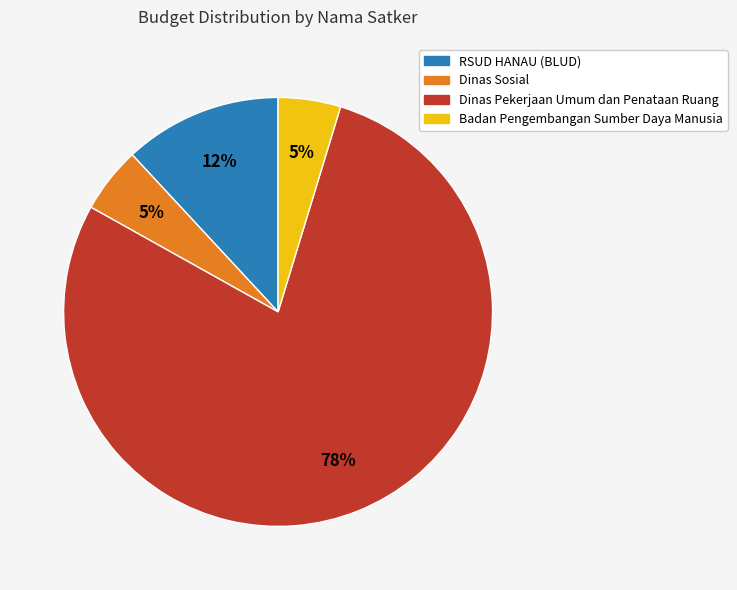

To the nearest percent, what is the average slice percentage?

25%